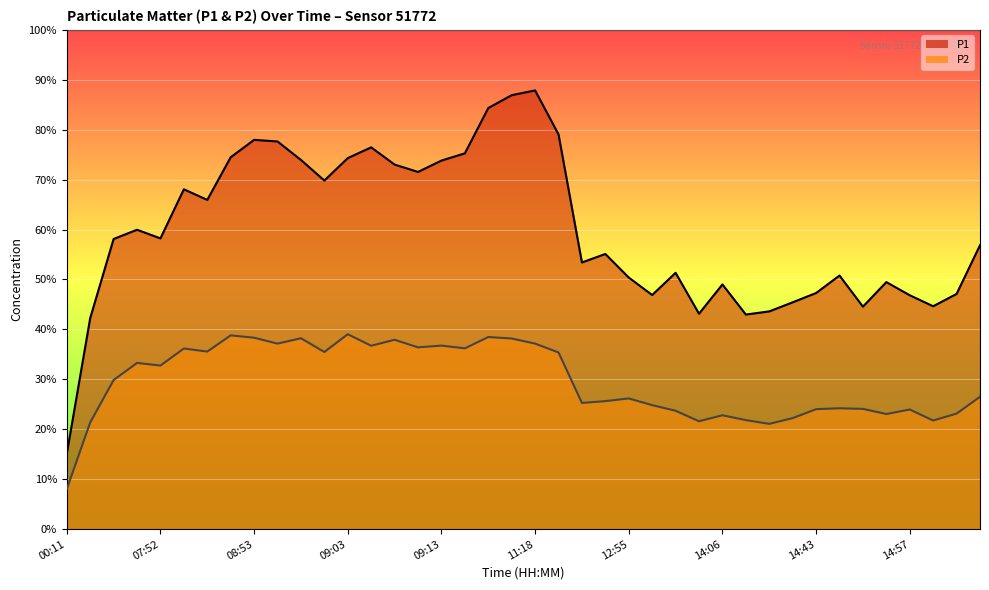

What are all the series names shown in the legend?

P1, P2